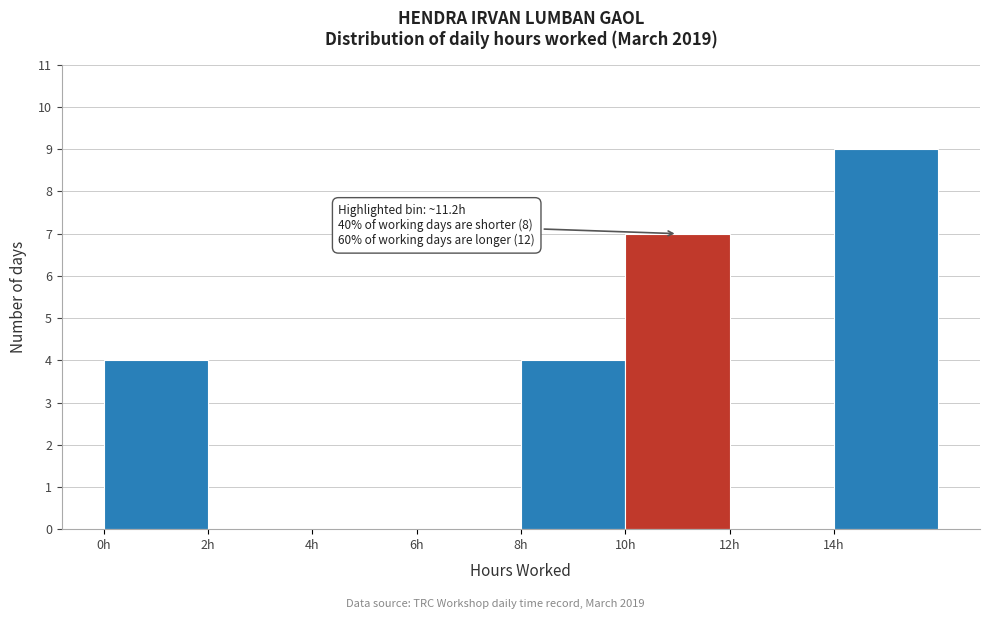

Over which range of the x-axis is the bar tallest?

14 to 16